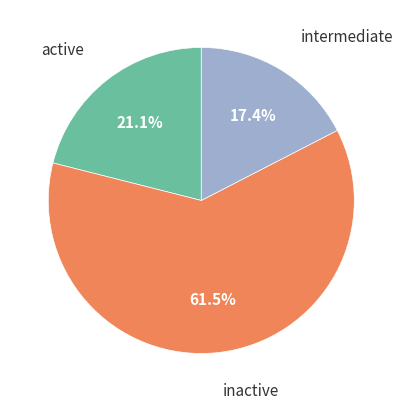

Is there any slice that represents more than half of the pie?

Yes